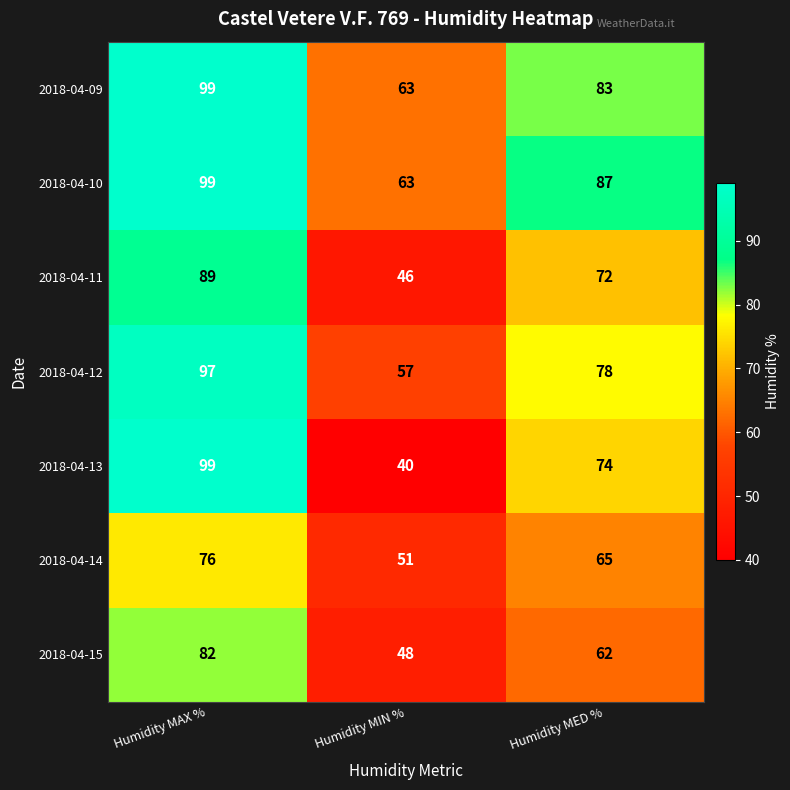

Count the 2018-04-13 values in the range 40 to 99.

3